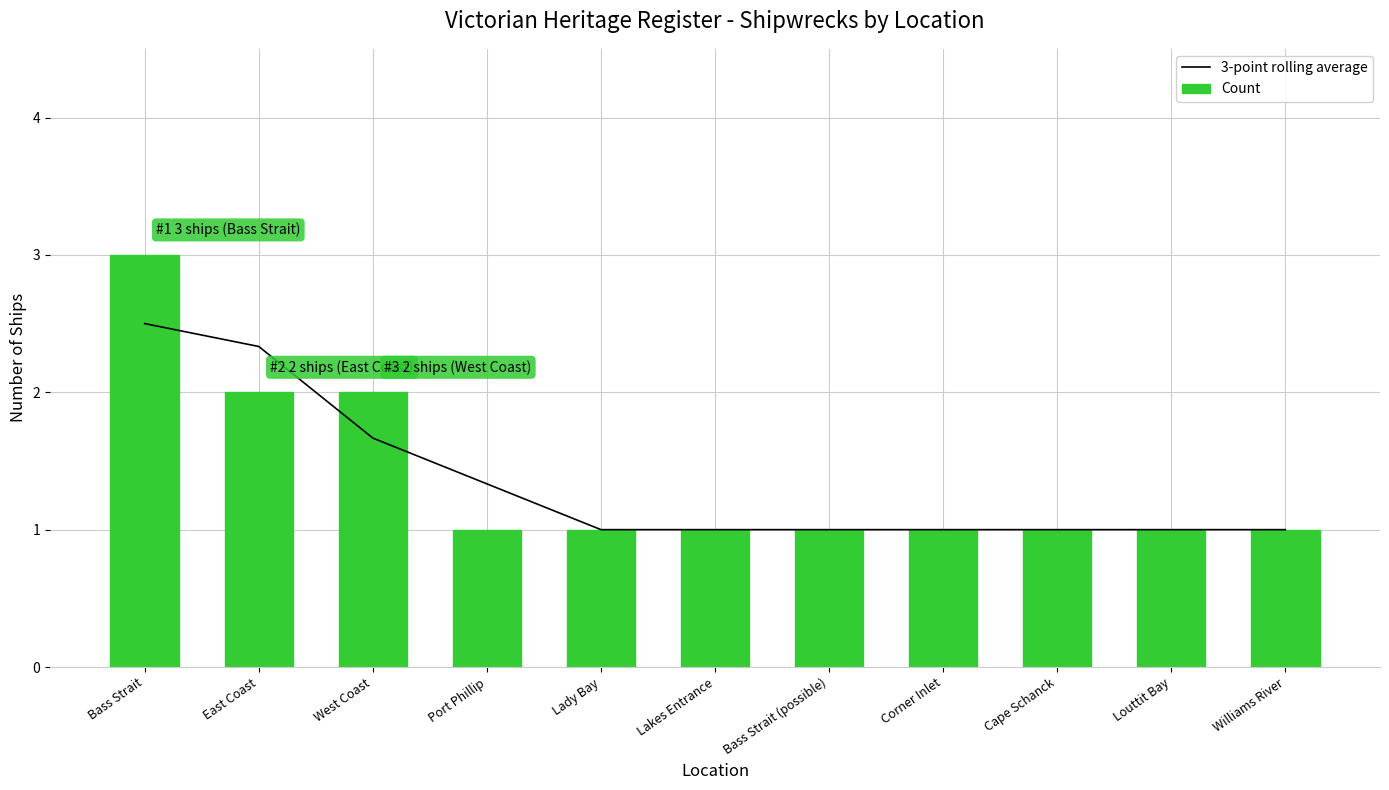

Which has a higher value, Williams River or Bass Strait (possible)?

Williams River